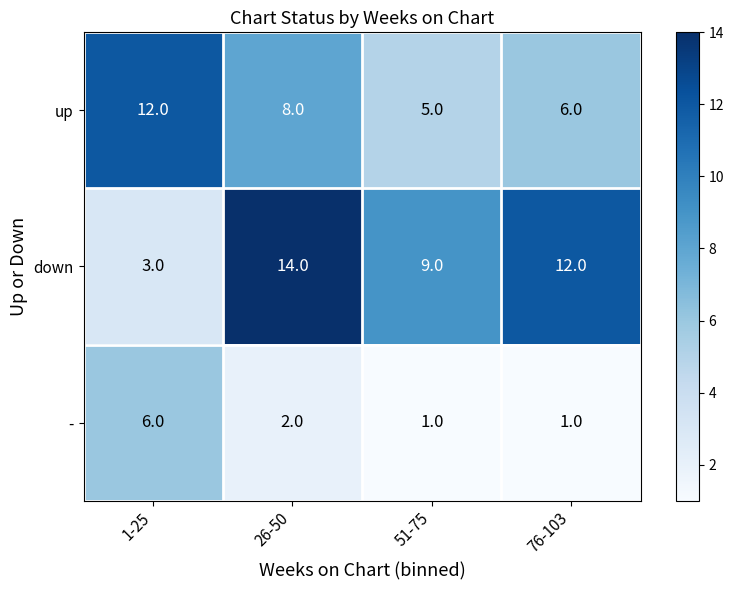

List the series in order of their overall mean, lowest first.

-, up, down